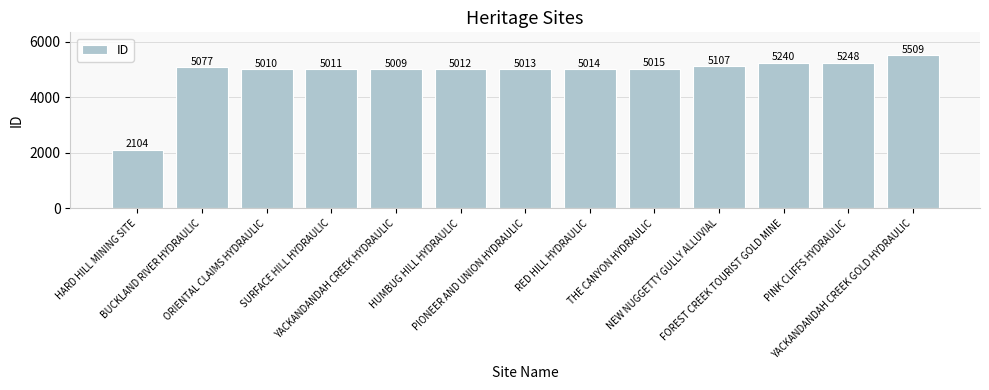

What is the approximate value at YACKANDANDAH CREEK GOLD HYDRAULIC?

5509